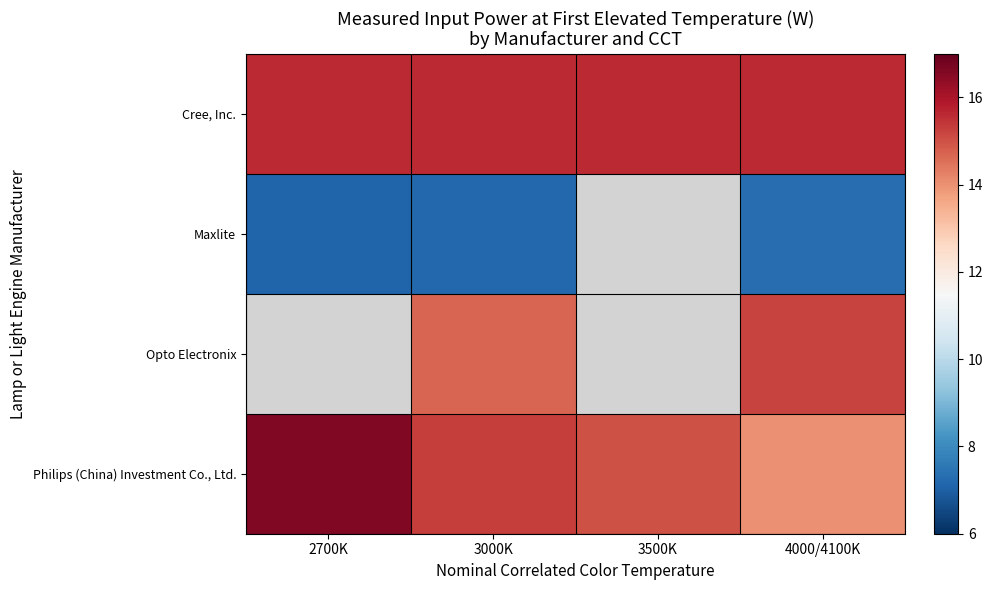

What is the sum of the Philips (China) Investment Co., Ltd. values at 3500K and 3000K?

30.3